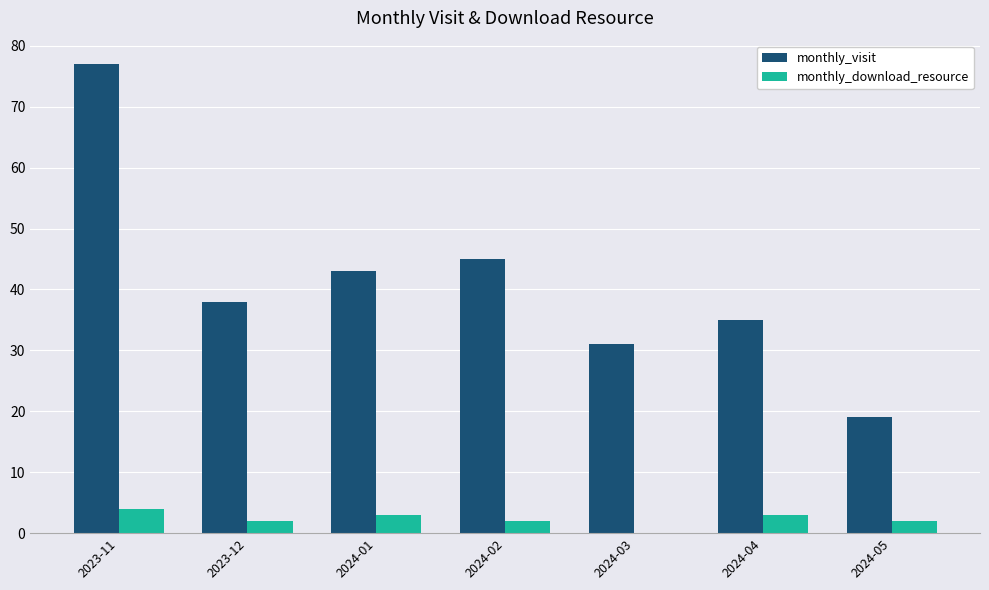

Which series has the largest total across all categories?

monthly_visit